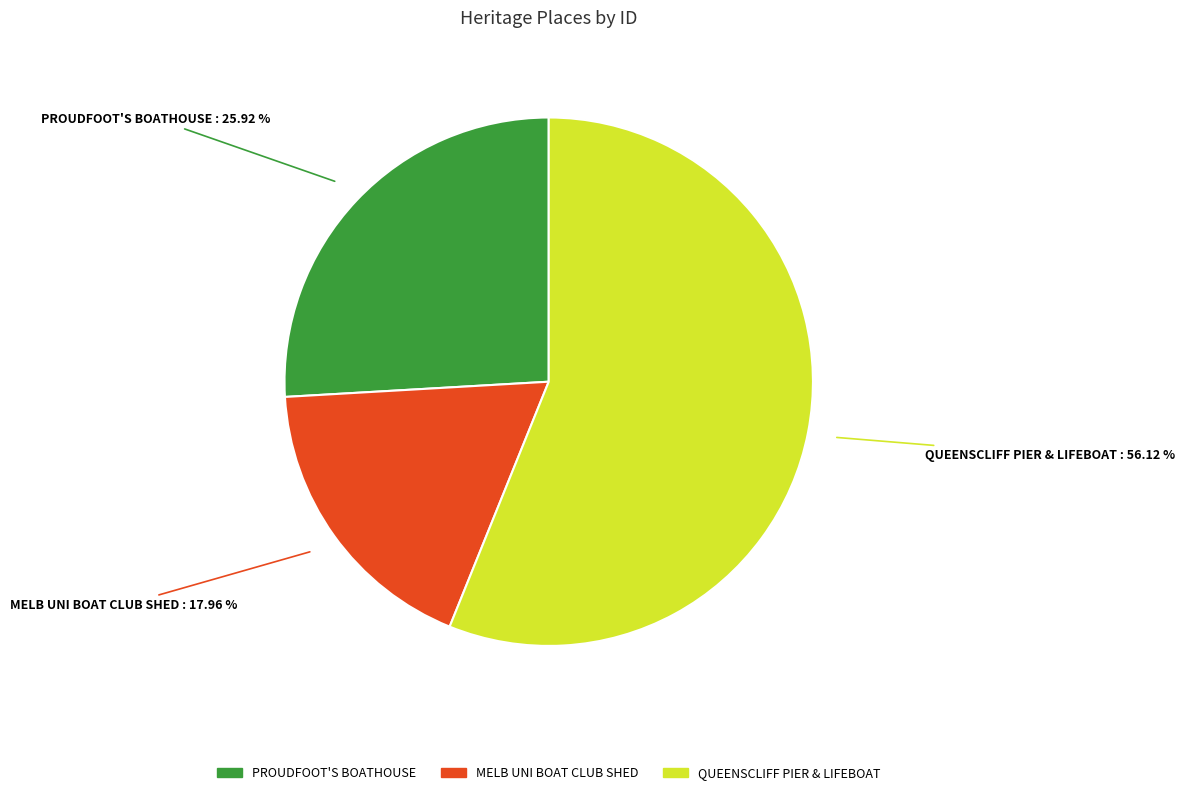

Which slice is the largest?

QUEENSCLIFF PIER & LIFEBOAT